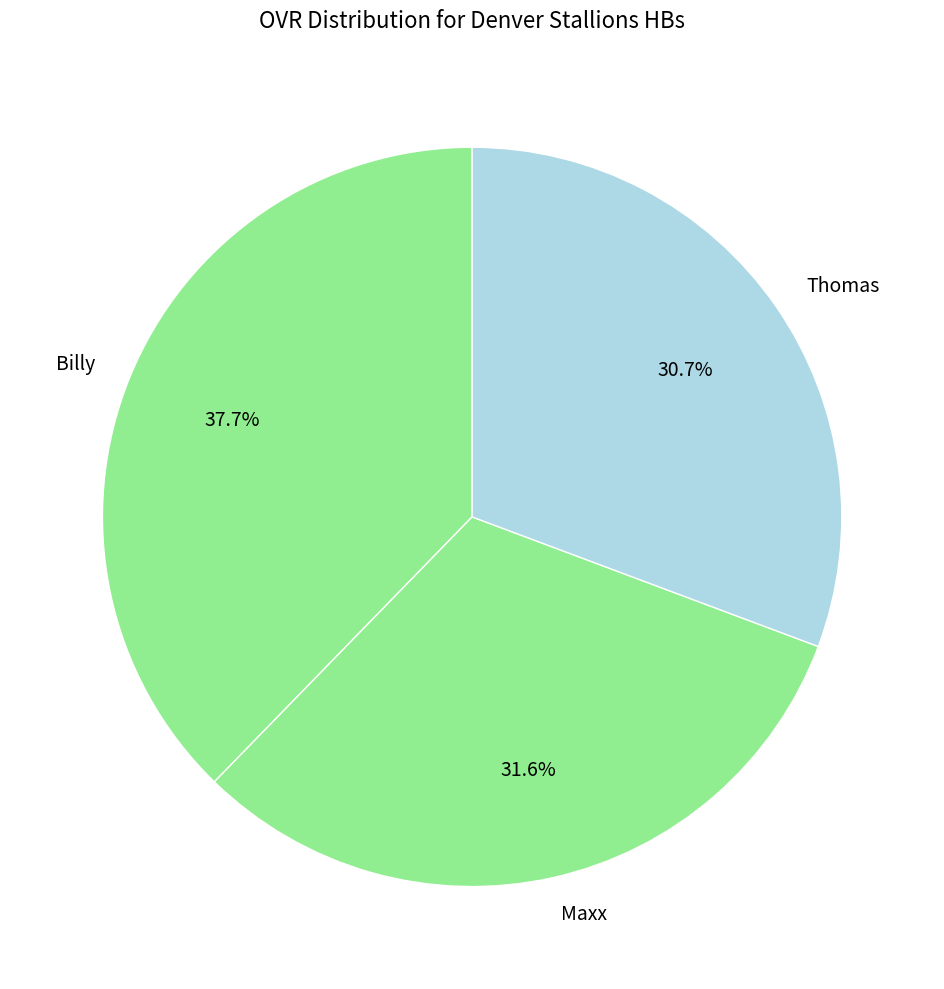

Does Maxx account for over 50% of the chart?

No